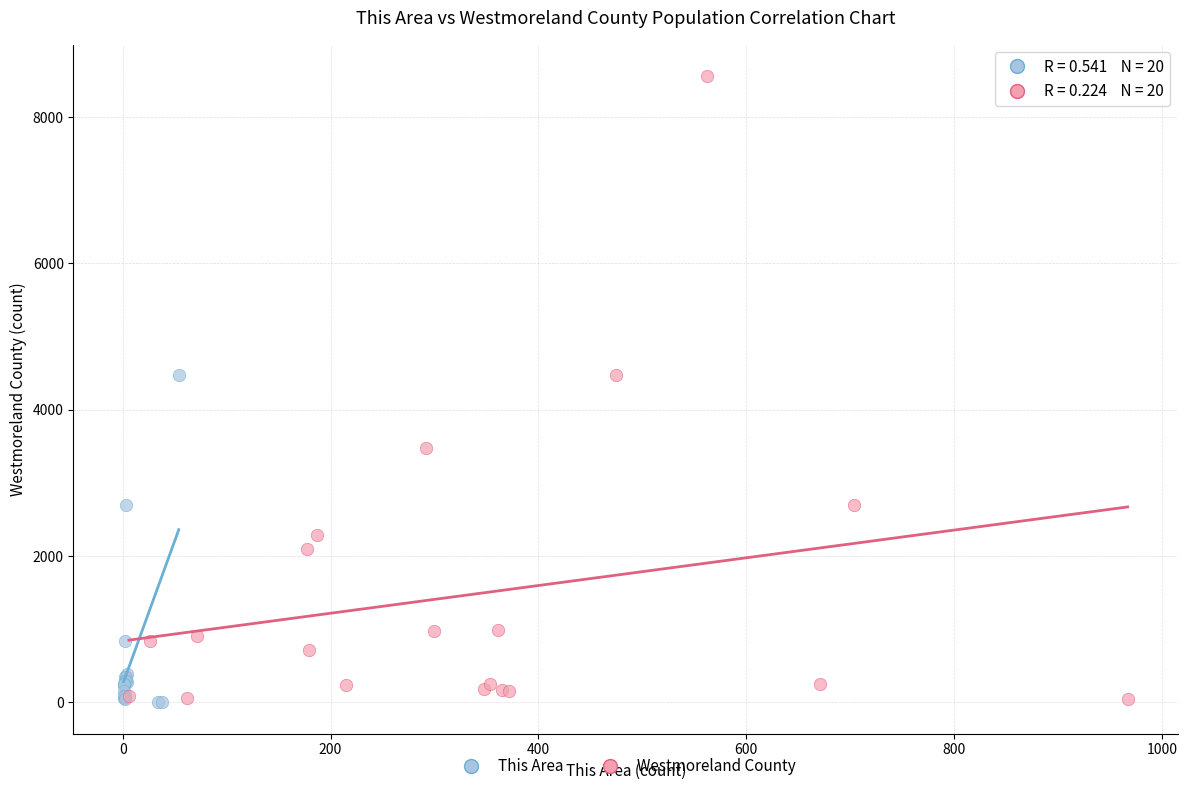

Which series reaches the maximum Y coordinate?

Westmoreland County